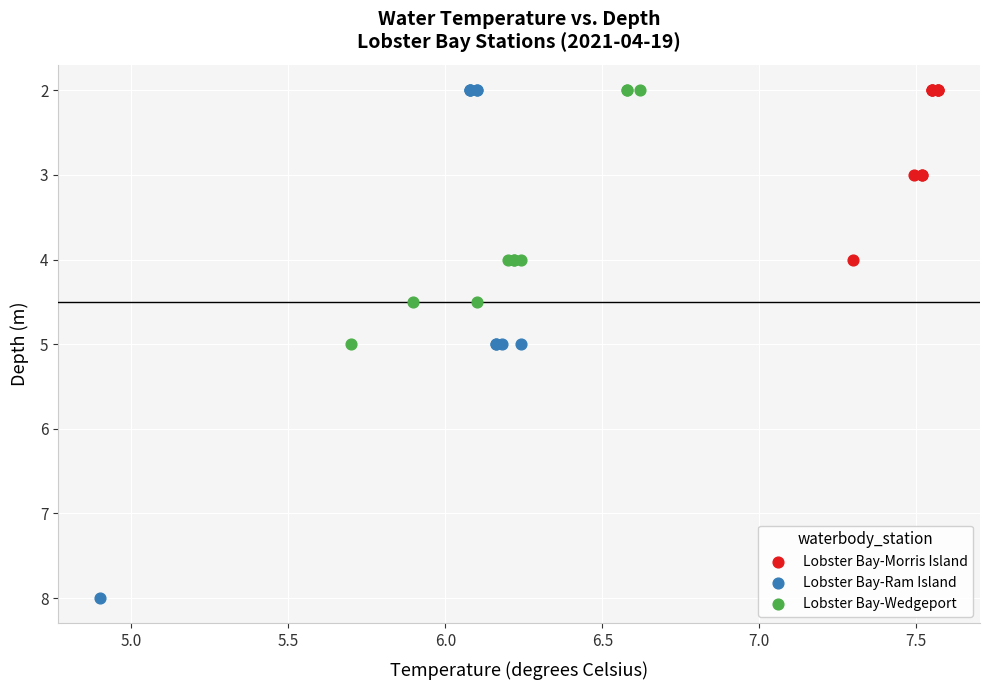

Which series reaches the maximum Y coordinate?

Lobster Bay-Ram Island